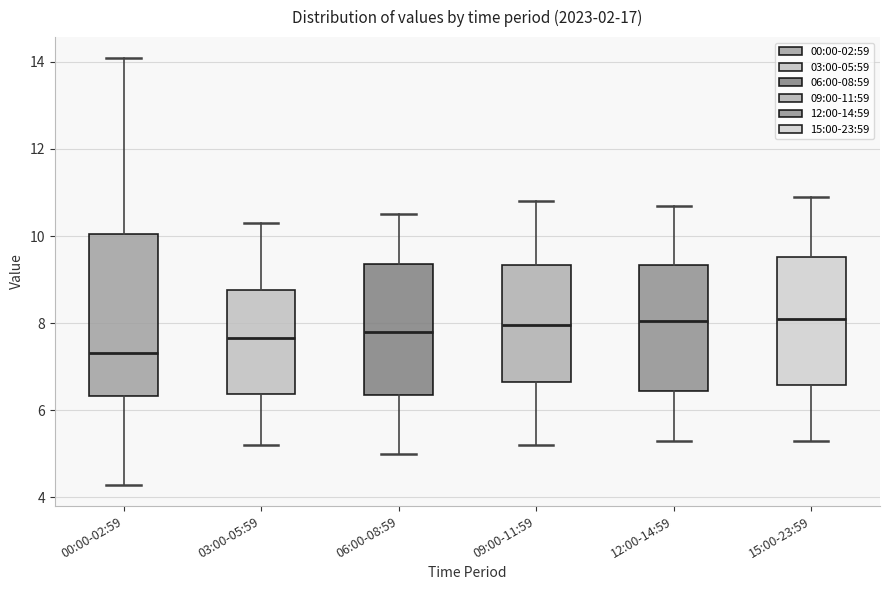

Which box has the lowest median line?

00:00-02:59